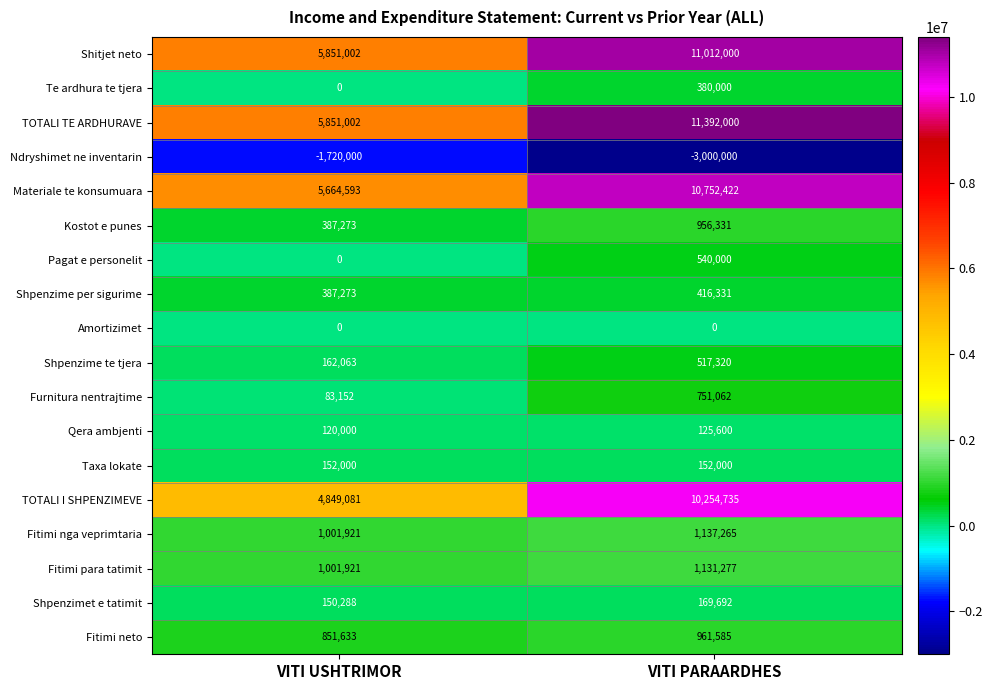

Which series changed the most between VITI USHTRIMOR and VITI PARAARDHES?

TOTALI TE ARDHURAVE